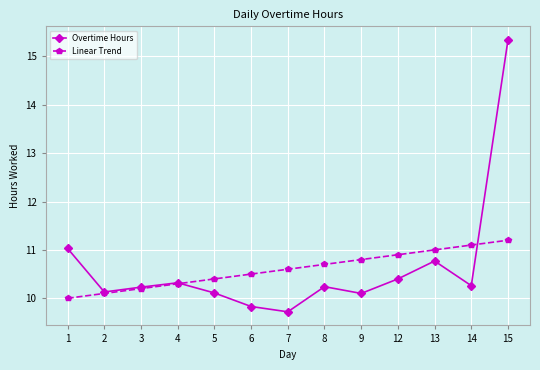

The Linear Trend series shows 10.7 at 8. True or false?

True